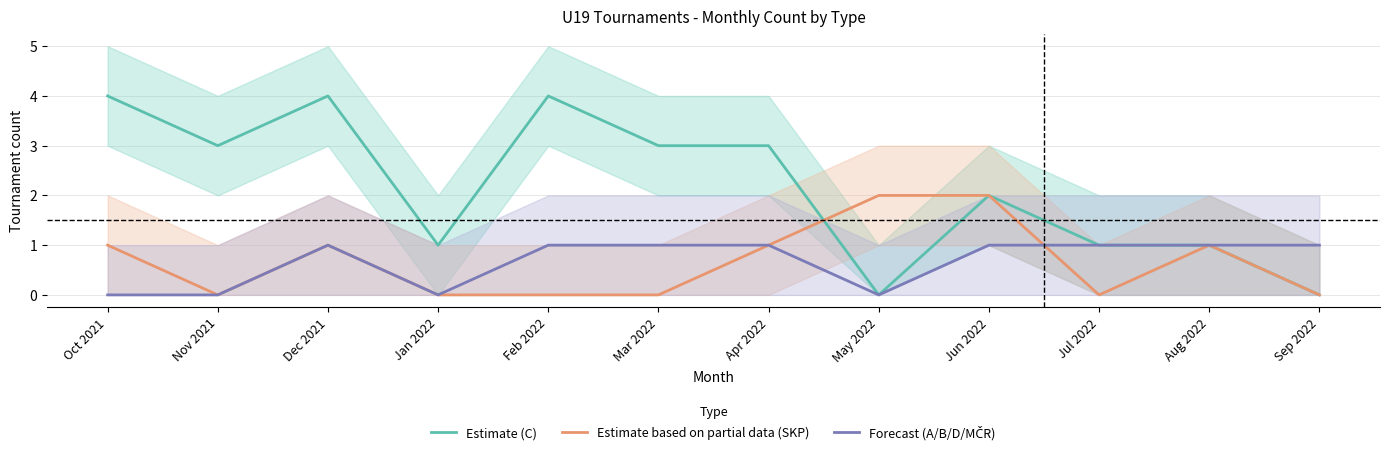

Reading left to right, list all the values displayed in this chart.

Estimate (C): Oct 2021=4	Nov 2021=3	Dec 2021=4	Jan 2022=1	Feb 2022=4	Mar 2022=3	Apr 2022=3	May 2022=0	Jun 2022=2	Jul 2022=1	Aug 2022=1	Sep 2022=0
Estimate based on partial data (SKP): Oct 2021=1	Nov 2021=0	Dec 2021=1	Jan 2022=0	Feb 2022=0	Mar 2022=0	Apr 2022=1	May 2022=2	Jun 2022=2	Jul 2022=0	Aug 2022=1	Sep 2022=0
Forecast (A/B/D/MČR): Oct 2021=0	Nov 2021=0	Dec 2021=1	Jan 2022=0	Feb 2022=1	Mar 2022=1	Apr 2022=1	May 2022=0	Jun 2022=1	Jul 2022=1	Aug 2022=1	Sep 2022=1